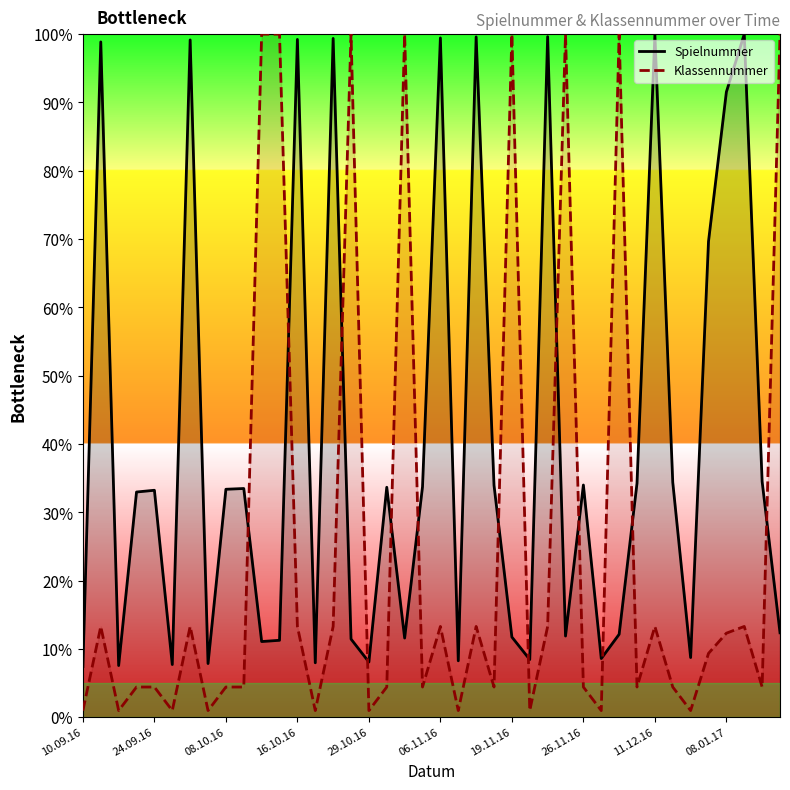

Is it true that Klassennummer equals 12.3 at 08.01.17?

True